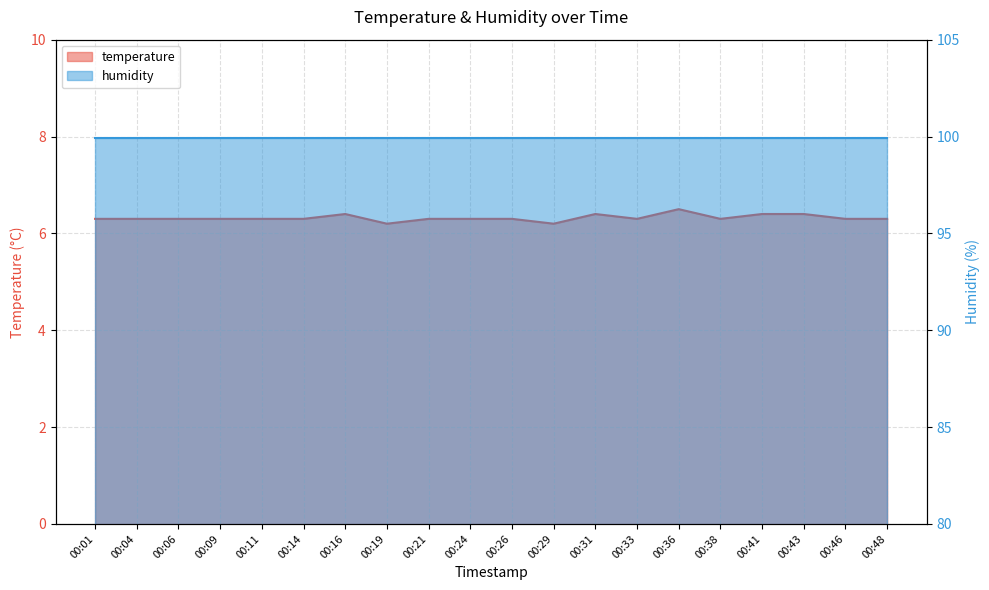

What is the ratio of the value at 00:01 to the value at 00:11?

1.0